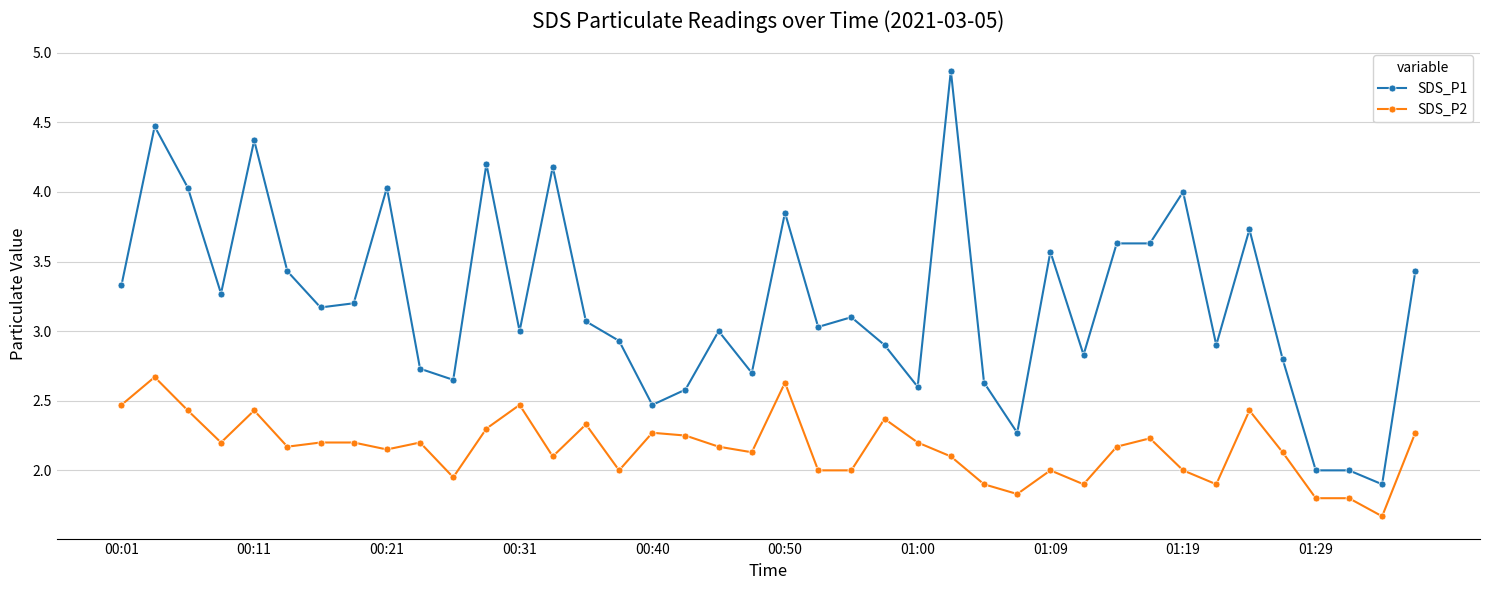

What is the difference between the maximum and second lowest values in the SDS_P1 series?

2.9